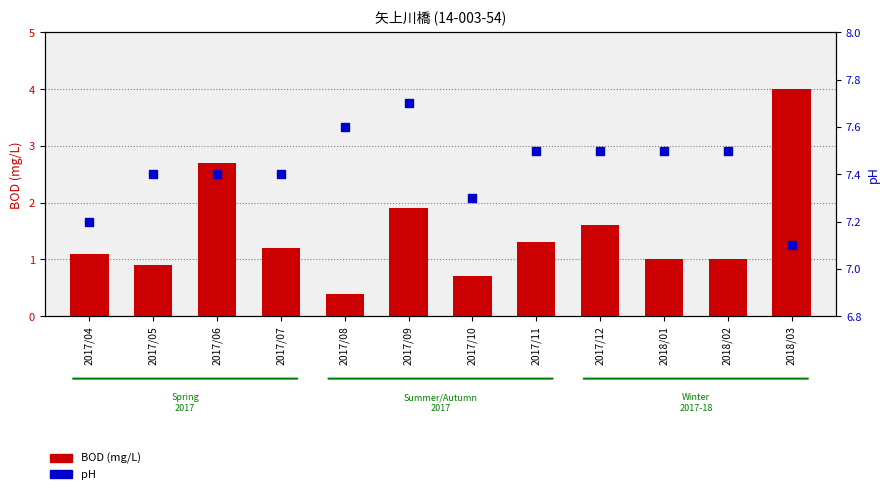

At how many categories does at least one series exceed 4?

12